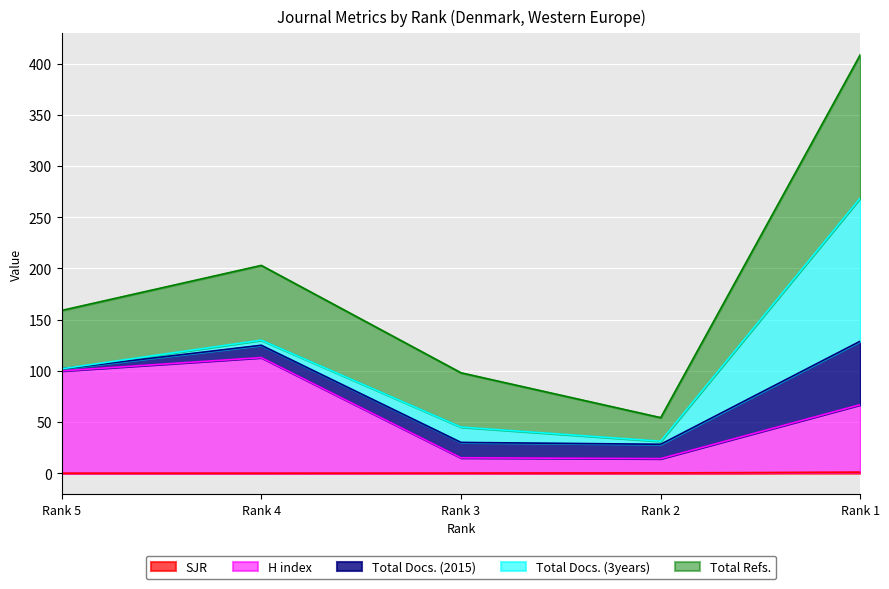

The value of SJR at Rank 2 is 0.2. True or false?

False